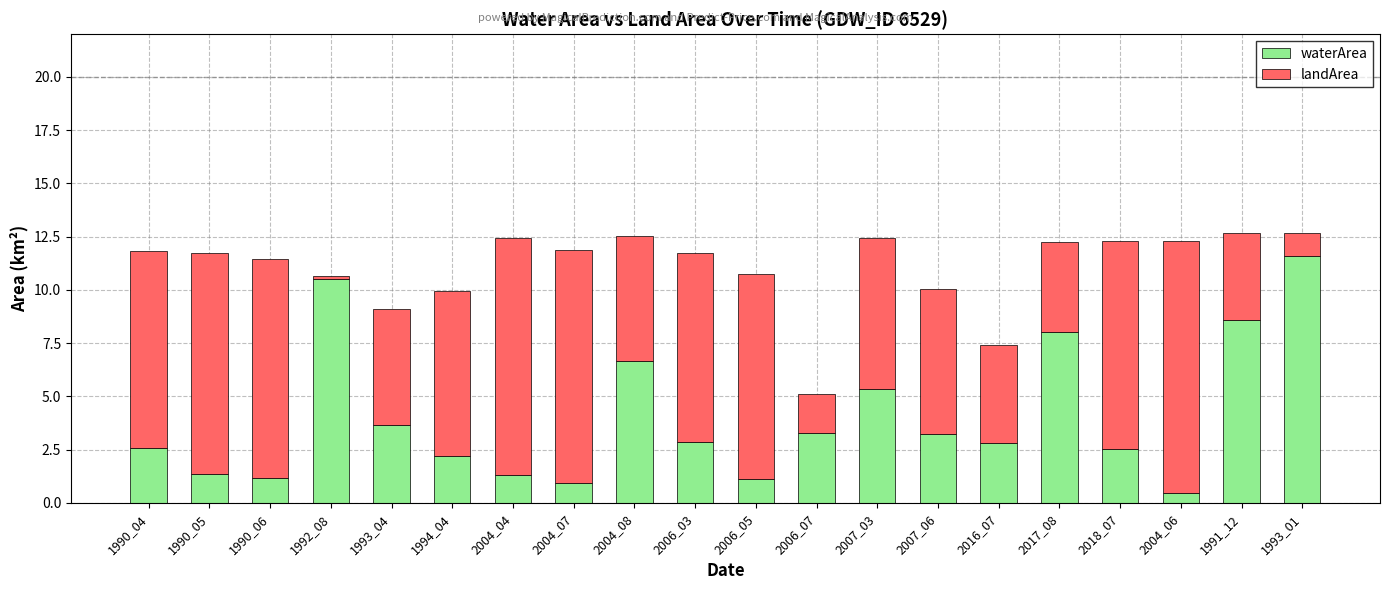

What is the minimum value for waterArea?

0.5